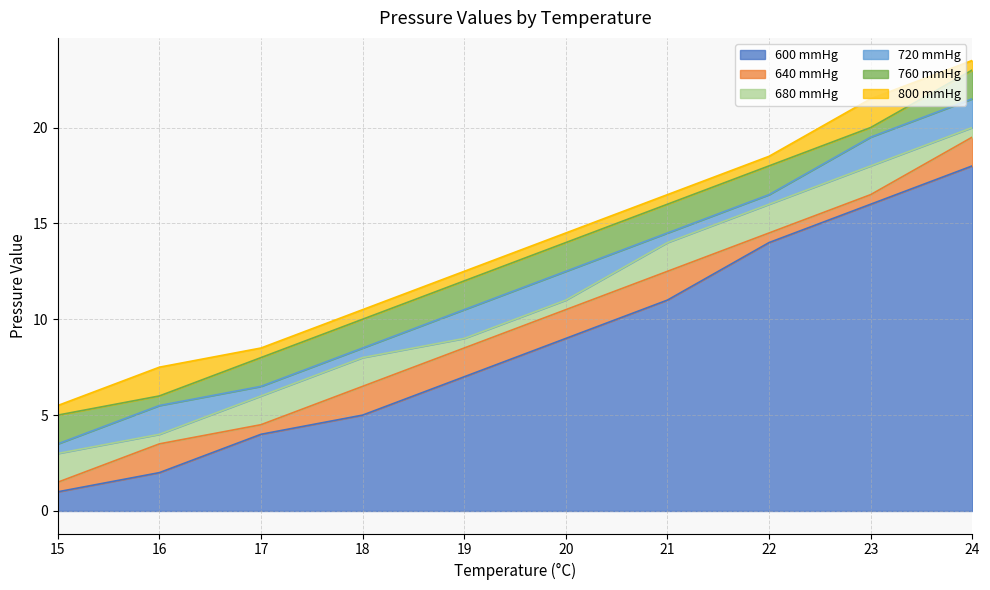

True or false: 720 mmHg and 640 mmHg cross at least once.

False